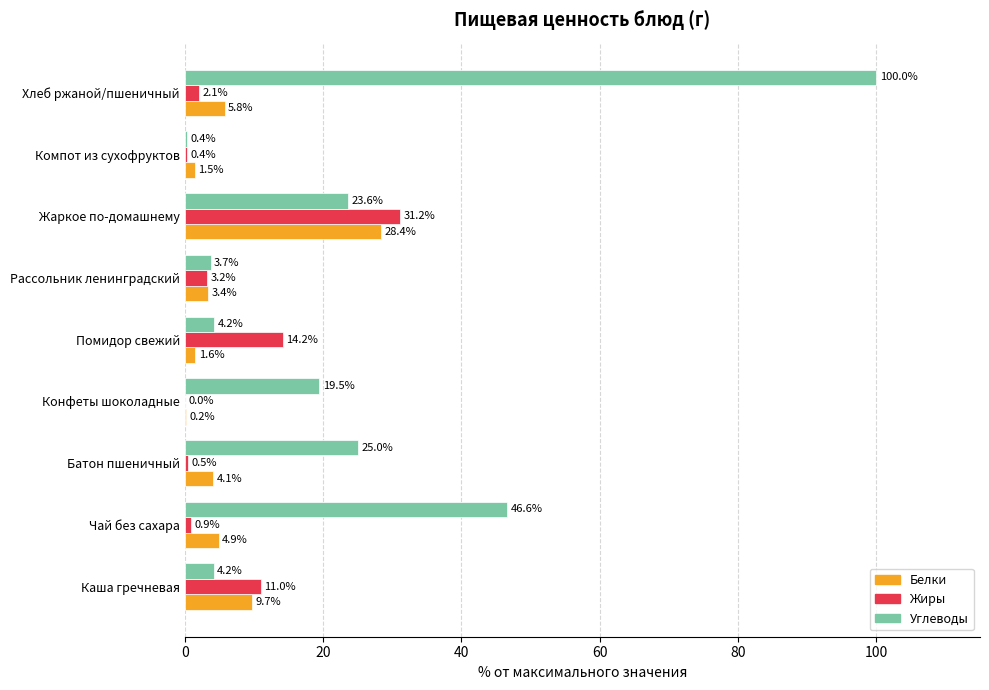

What is the total value across all series at Батон пшеничный?

29.6